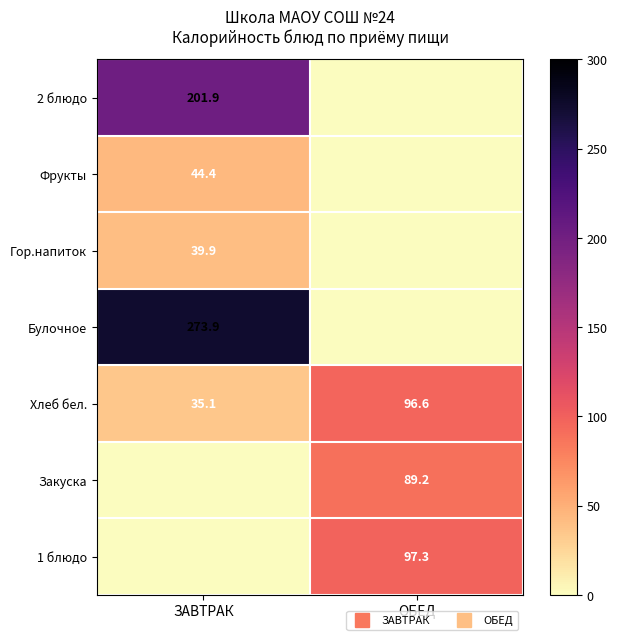

List the labels in order of Гор.напиток value, largest first.

ЗАВТРАК, ОБЕД